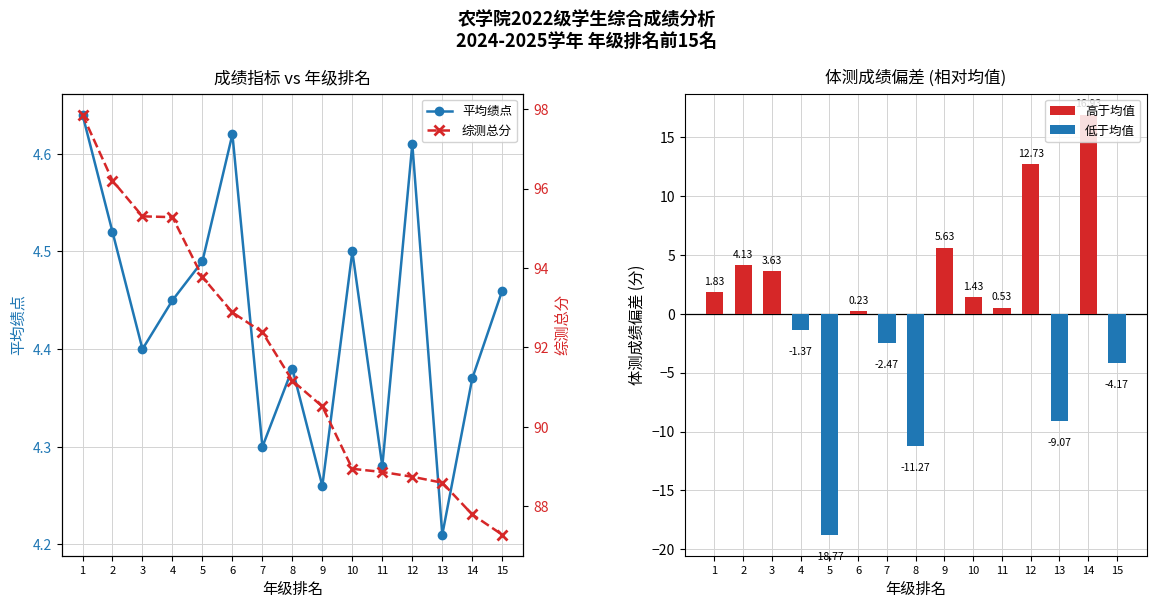

What is the difference between the second highest and second lowest values in the 综测总分 series?

8.4